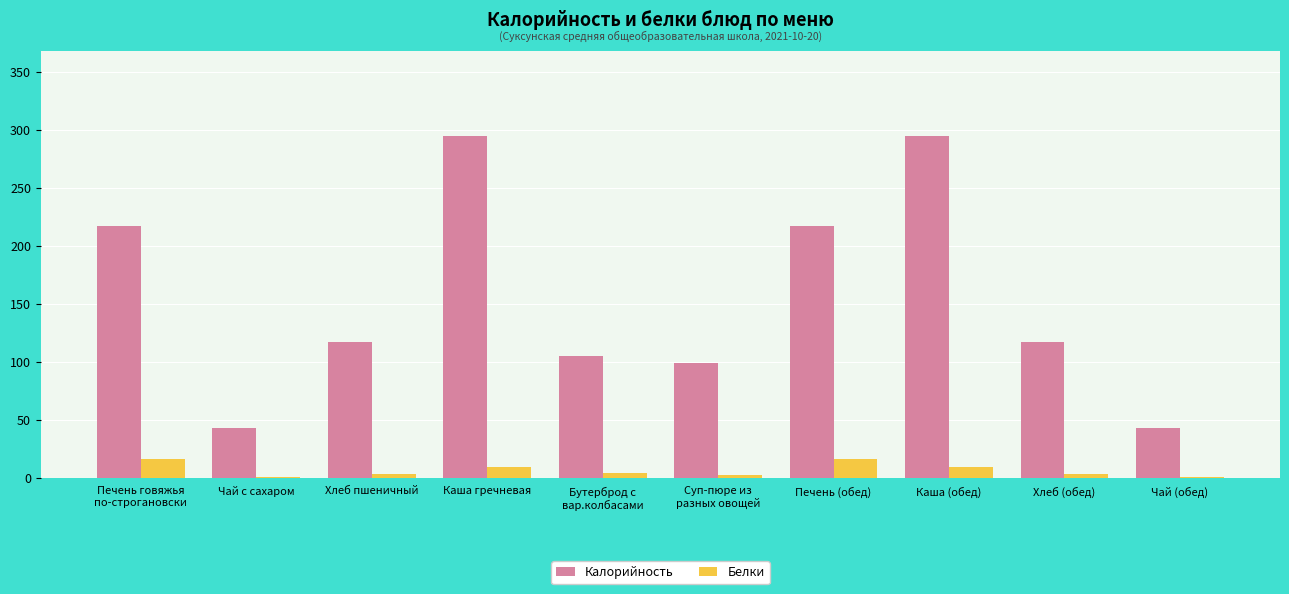

What is the sum of all Белки values?

67.1